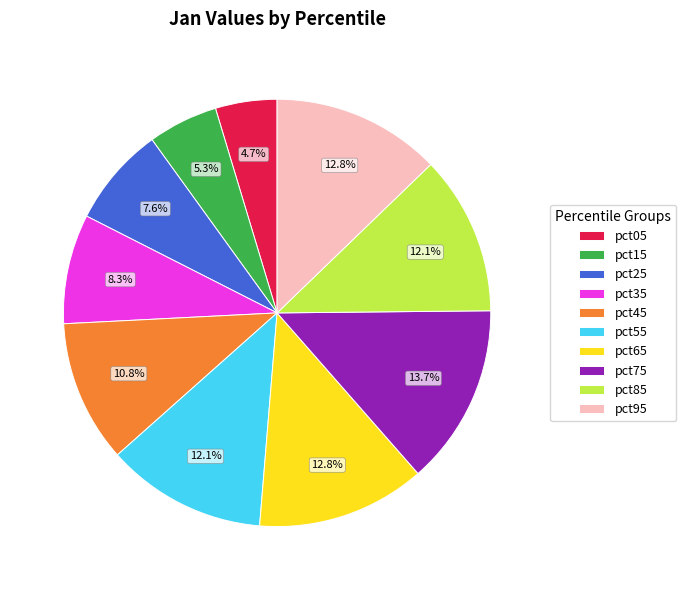

To the nearest percent, what percentage of the pie is pct35?

8%